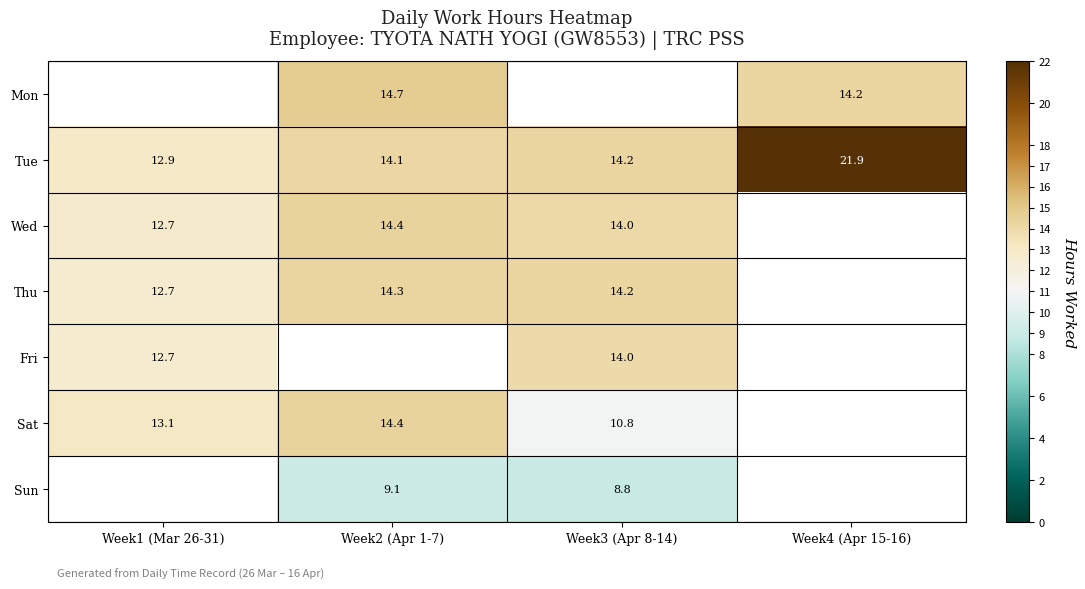

What is the difference between the maximum and minimum values in the Tue series?

9.0